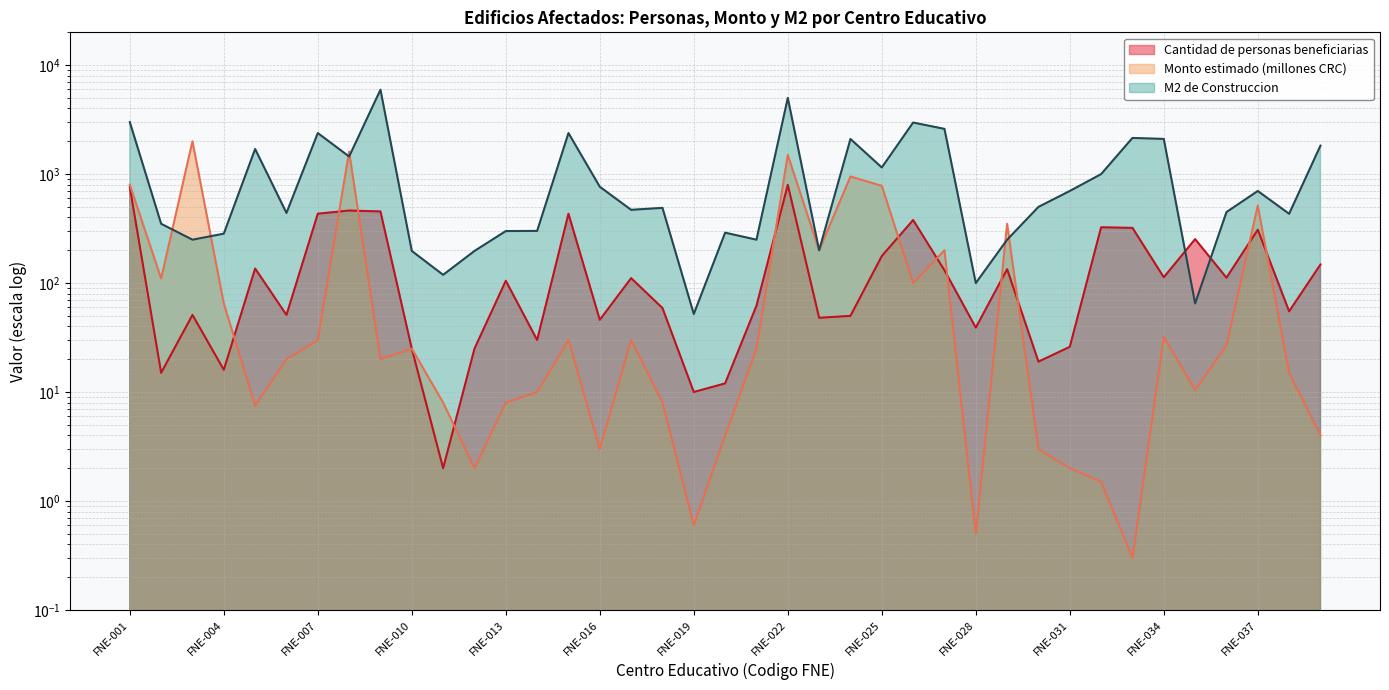

Reading left to right, list all the values displayed in this chart.

Cantidad de personas beneficiarias: FNE-001=762.0	FNE-002=15.0	FNE-003=51.0	FNE-004=16.0	FNE-005=136.0	FNE-006=51.0	FNE-007=433.0	FNE-008=463.0	FNE-009=454.0	FNE-010=25.0	FNE-011=2.0	FNE-012=25.0	FNE-013=105.0	FNE-014=30.0	FNE-015=433.0	FNE-016=46.0	FNE-017=111.0	FNE-018=59.0	FNE-019=10.0	FNE-020=12.0	FNE-021=62.0	FNE-022=797.0	FNE-023=48.0	FNE-024=50.0	FNE-025=177.0	FNE-026=379.0	FNE-027=131.0	FNE-028=39.0	FNE-029=134.0	FNE-030=19.0	FNE-031=26.0	FNE-032=325.0	FNE-033=321.0	FNE-034=113.0	FNE-035=253.0	FNE-036=112.0	FNE-037=309.0	FNE-038=55.0	FNE-039=148.0
Monto estimado (millones CRC): FNE-001=800.0	FNE-002=110.0	FNE-003=2000.0	FNE-004=65.0	FNE-005=7.5	FNE-006=20.0	FNE-007=30.0	FNE-008=1610.2	FNE-009=20.0	FNE-010=25.0	FNE-011=8.0	FNE-012=2.0	FNE-013=8.0	FNE-014=10.0	FNE-015=30.0	FNE-016=3.0	FNE-017=30.0	FNE-018=8.0	FNE-019=0.6	FNE-020=4.0	FNE-021=25.0	FNE-022=1500.0	FNE-023=200.0	FNE-024=950.0	FNE-025=781.0	FNE-026=100.0	FNE-027=200.0	FNE-028=0.5	FNE-029=350.0	FNE-030=3.0	FNE-031=2.0	FNE-032=1.5	FNE-033=0.3	FNE-034=32.0	FNE-035=10.4	FNE-036=26.9	FNE-037=513.8	FNE-038=15.0	FNE-039=4.0
M2 de Construccion: FNE-001=3000.0	FNE-002=350.0	FNE-003=250.0	FNE-004=284.0	FNE-005=1700.0	FNE-006=440.0	FNE-007=2380.0	FNE-008=1450.0	FNE-009=5949.0	FNE-010=197.0	FNE-011=119.0	FNE-012=197.0	FNE-013=300.0	FNE-014=301.0	FNE-015=2380.0	FNE-016=765.0	FNE-017=470.0	FNE-018=490.0	FNE-019=52.0	FNE-020=290.0	FNE-021=250.0	FNE-022=5000.0	FNE-023=200.0	FNE-024=2100.0	FNE-025=1150.0	FNE-026=2972.0	FNE-027=2600.0	FNE-028=100.0	FNE-029=250.0	FNE-030=500.0	FNE-031=700.0	FNE-032=1000.0	FNE-033=2147.0	FNE-034=2103.0	FNE-035=65.0	FNE-036=448.0	FNE-037=700.0	FNE-038=432.0	FNE-039=1825.0